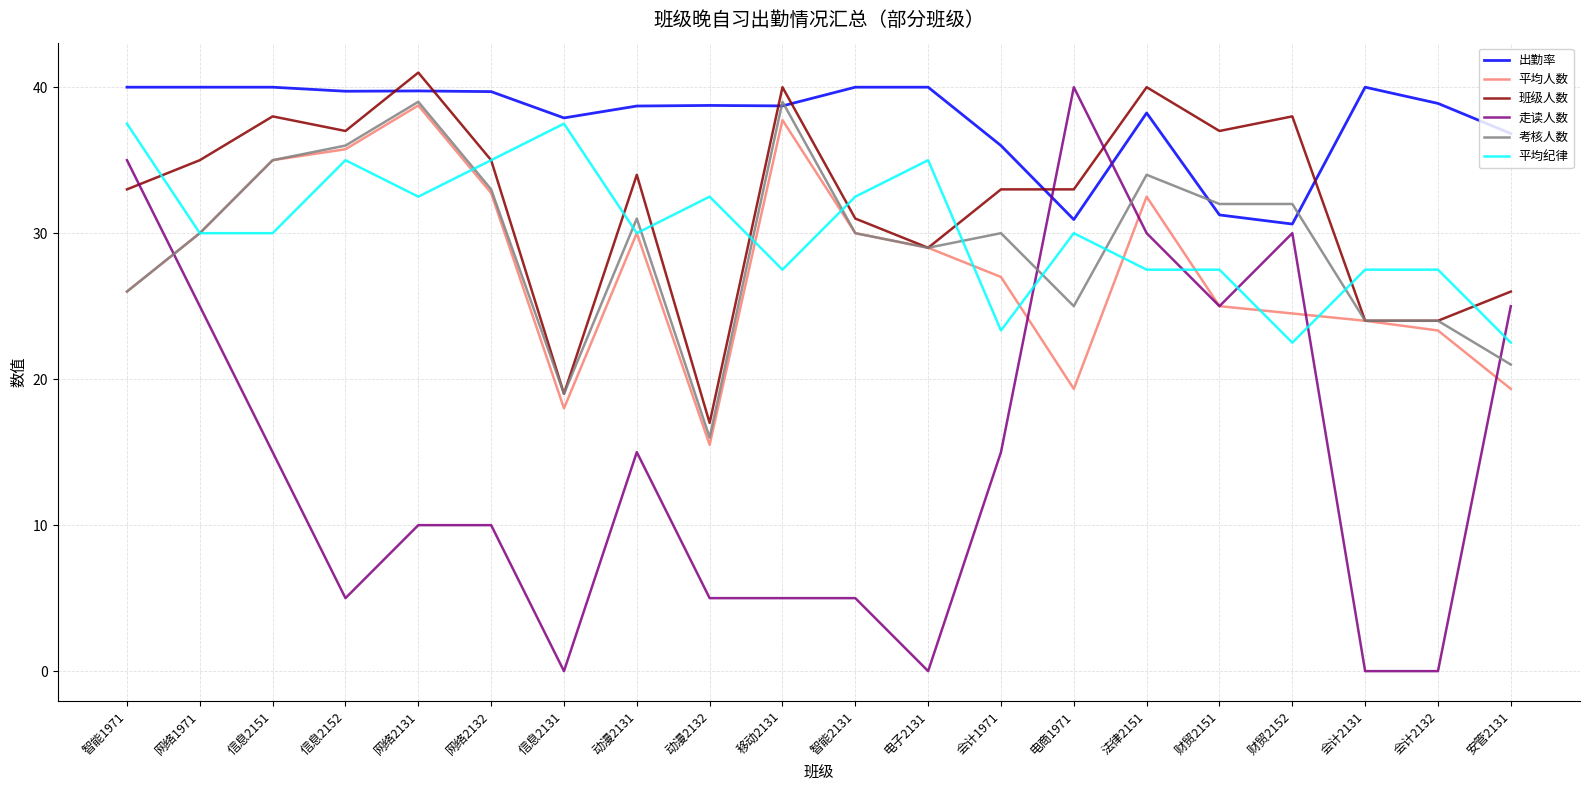

How many lines are shown in the chart?

6